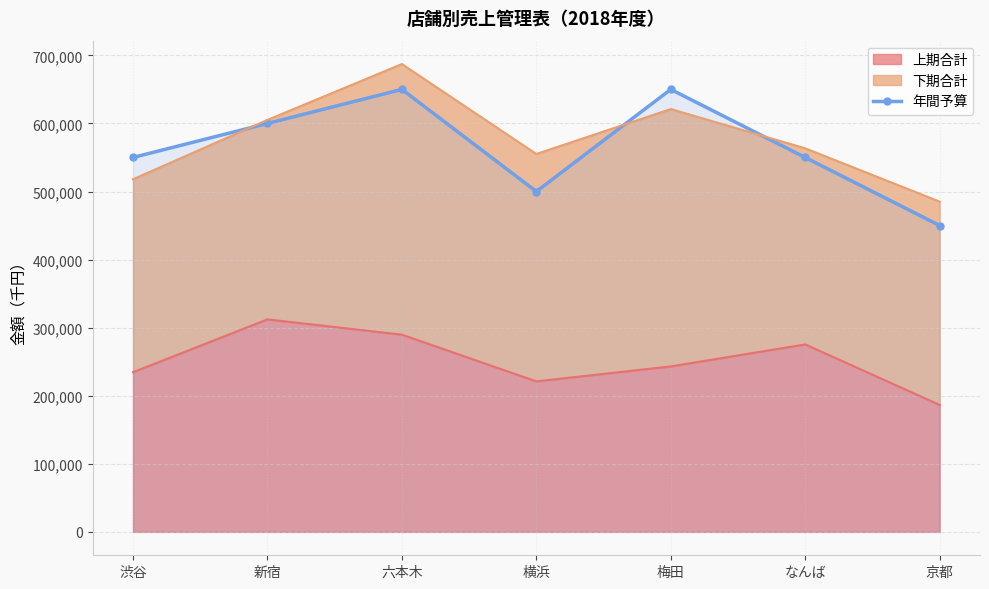

Where does the data first go above 550000?

新宿